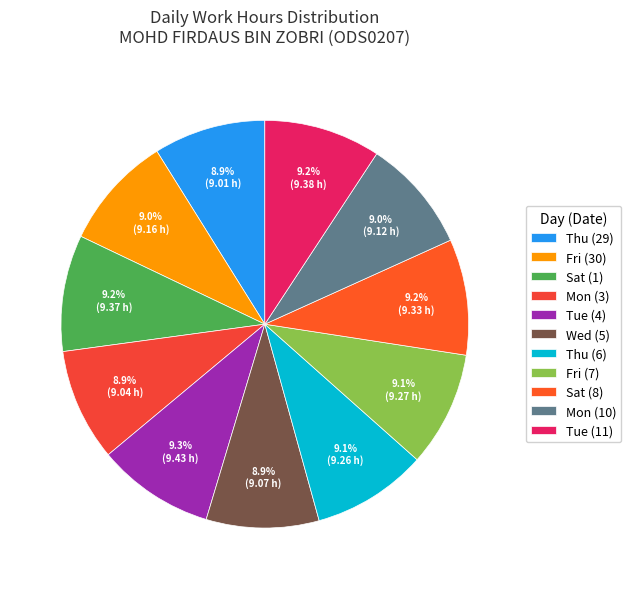

What is the smallest slice in the pie chart?

Thu (29)